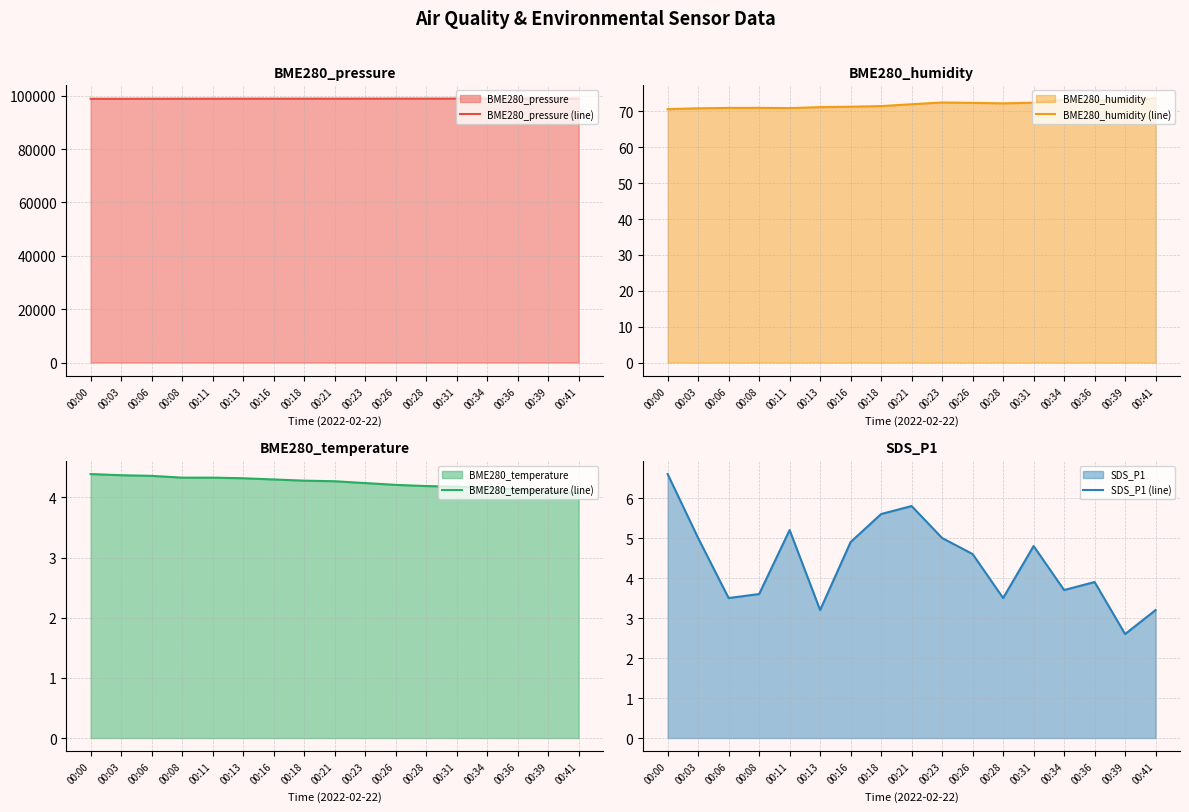

What is the difference between the BME280_pressure (line) values at 00:11 and 00:18?

16.6